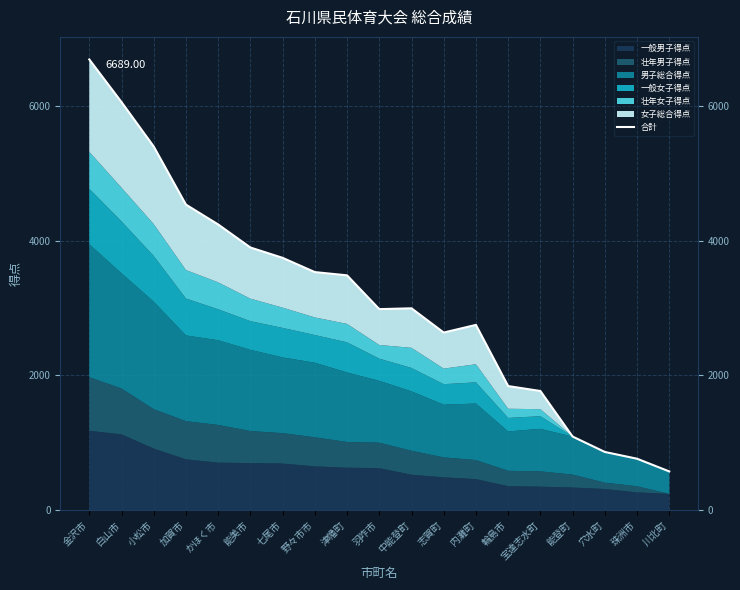

True or false: the data shows 4534.5 at 加賀市.

True